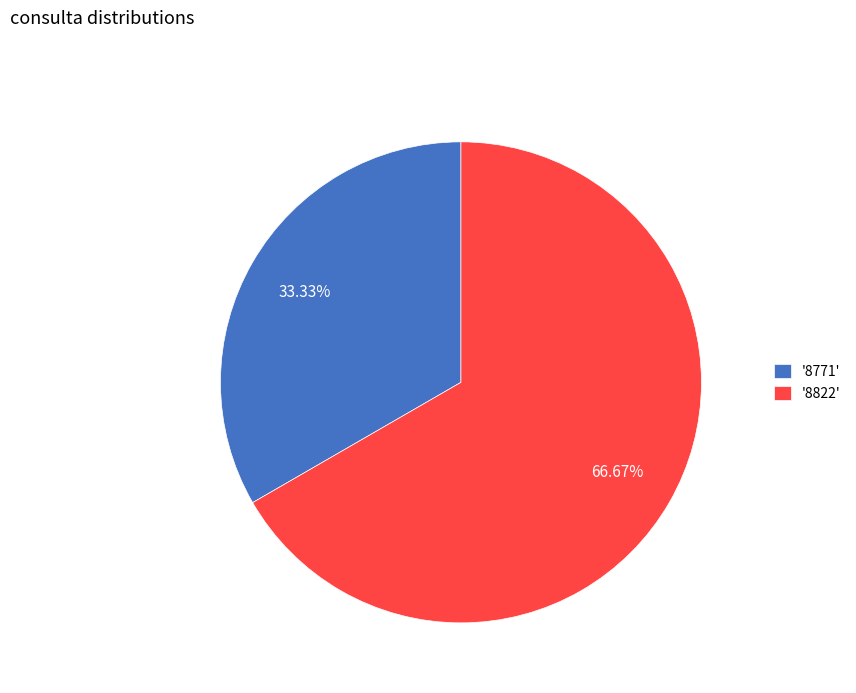

Which category has the biggest portion of the pie?

'8822'